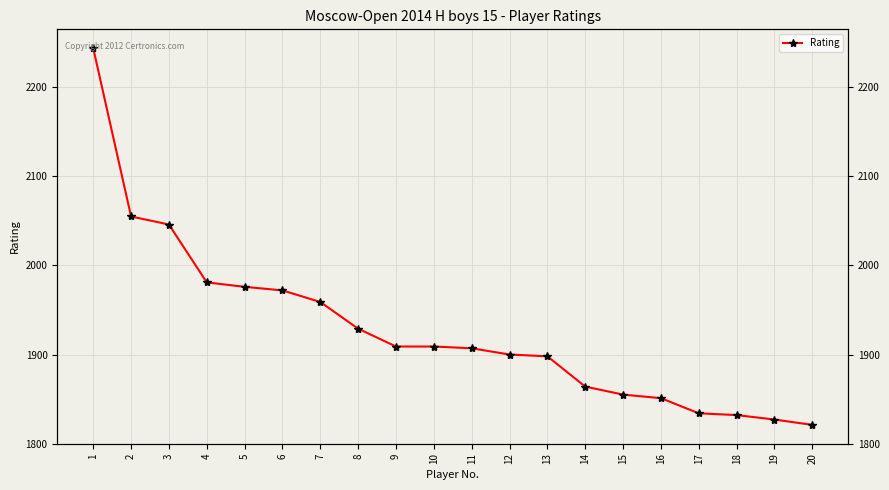

True or false: the data shows 1182 at 10.

False